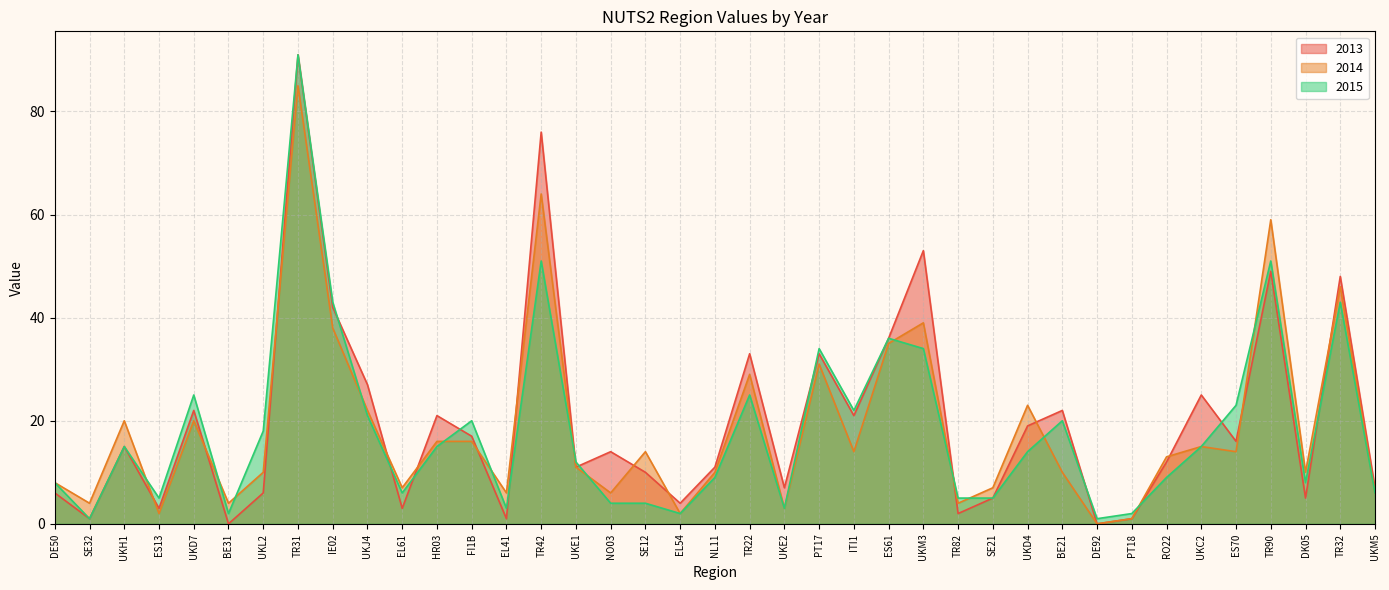

At which category is the sum across all series the highest?

TR31